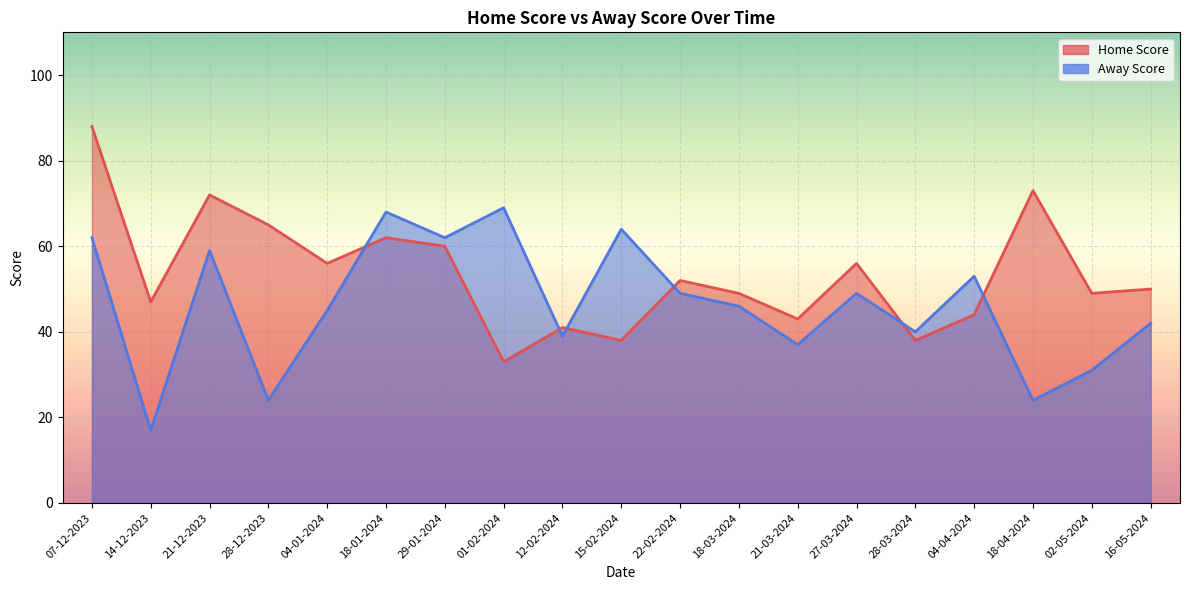

How many lines are shown in the chart?

2